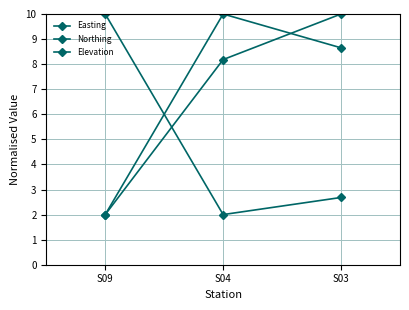

The Elevation series shows 2.4 at S03. True or false?

False